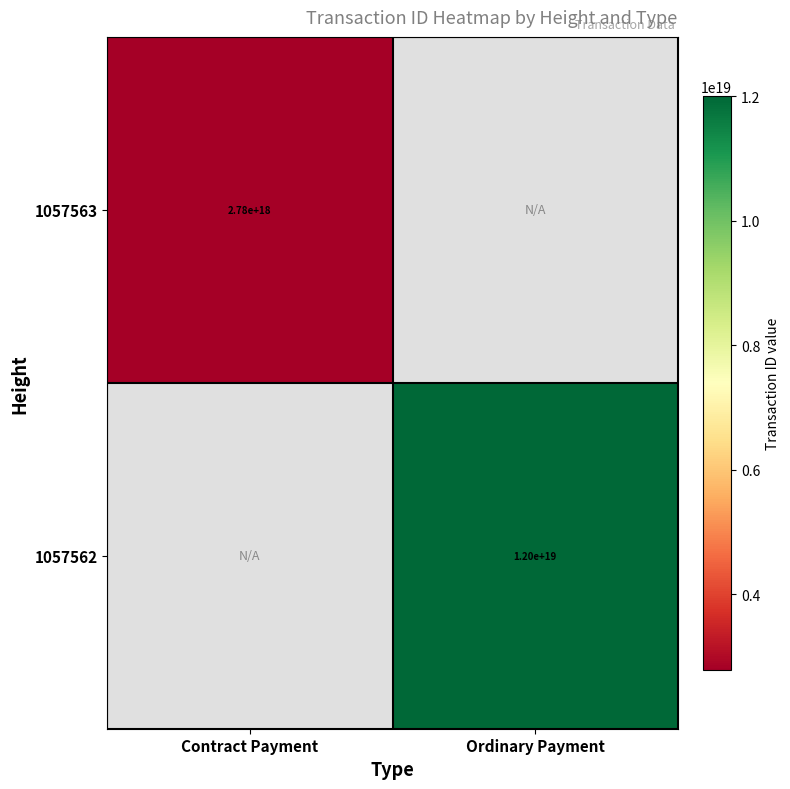

Is the value of 1057563 at Contract Payment greater than the value of 1057562 at Ordinary Payment?

No